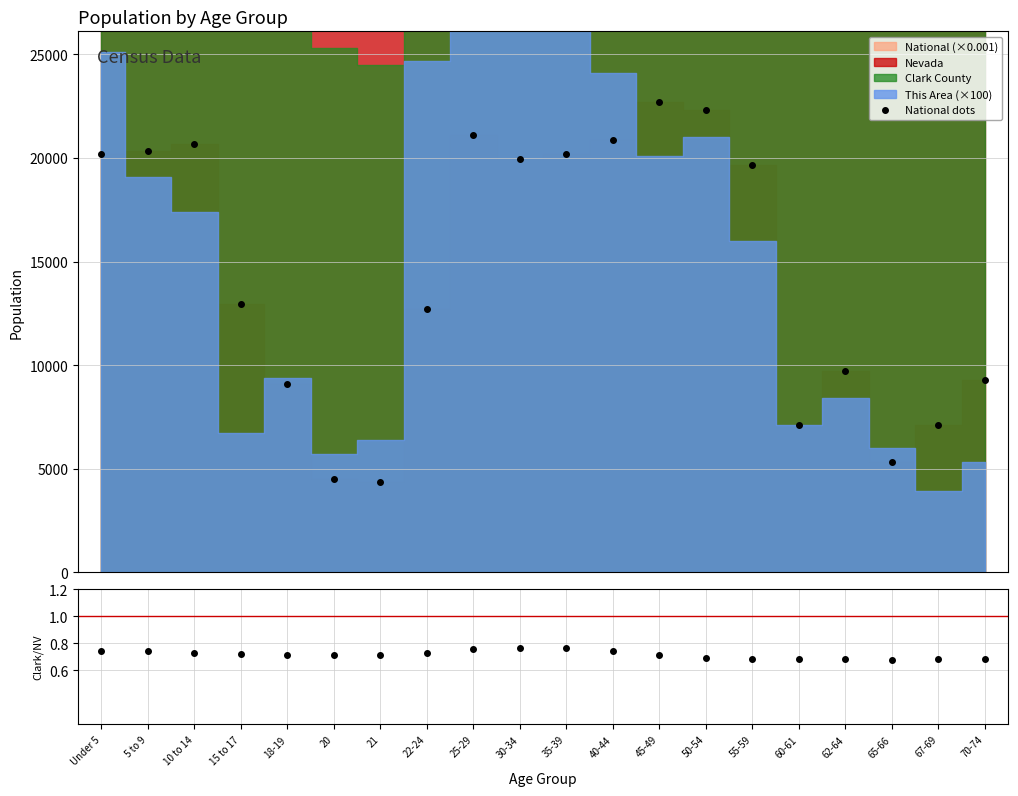

Is it true that National dots equals 22708.6 at 45-49?

True